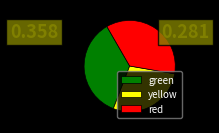

What is the ratio of the value at yellow to the value at red?

0.8